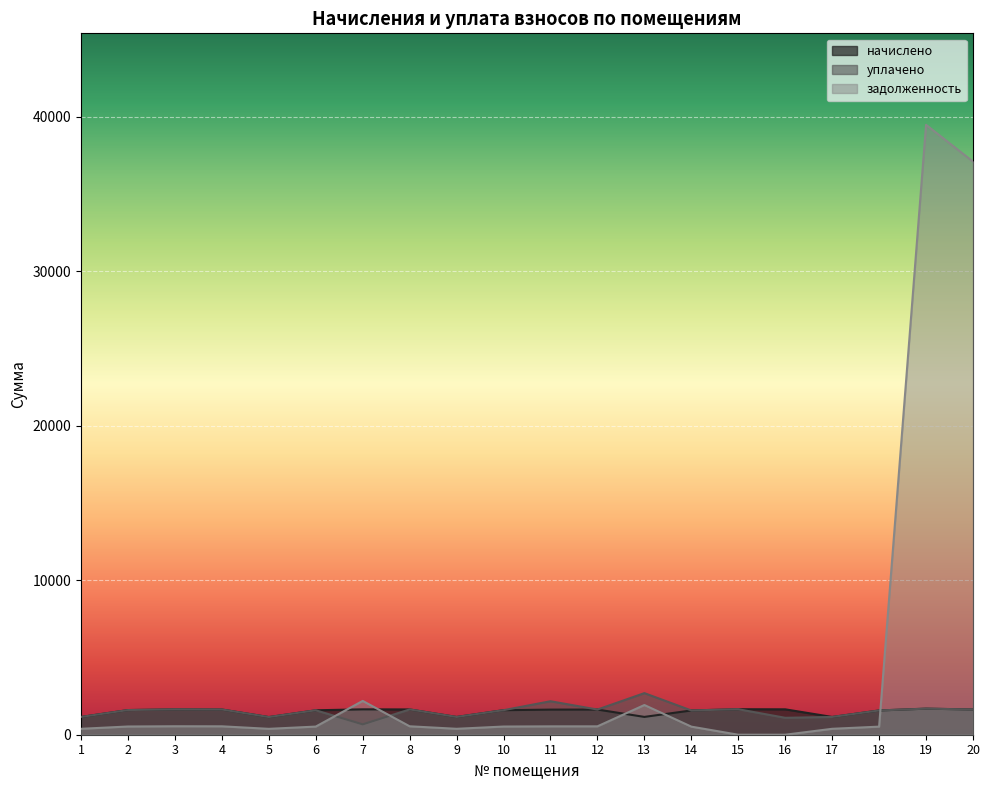

Which series has the widest spread of values?

задолженность